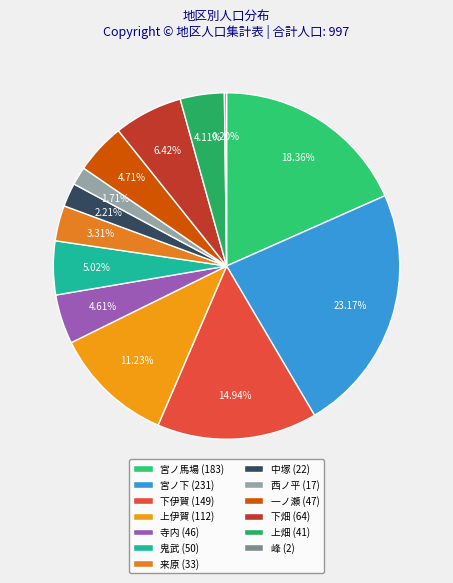

The 寺内 slice represents 13% of the pie. True or false?

False